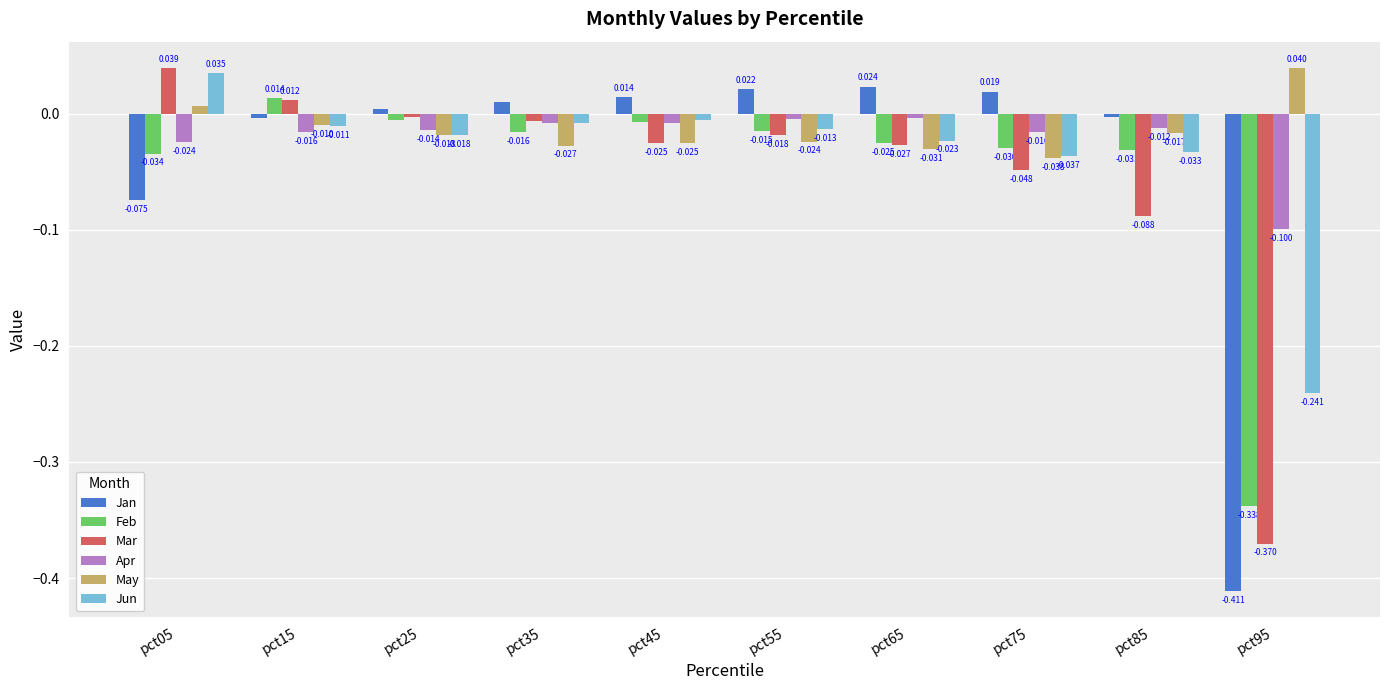

Rank the series at pct85 from lowest to highest value.

Mar, Jun, Feb, May, Apr, Jan